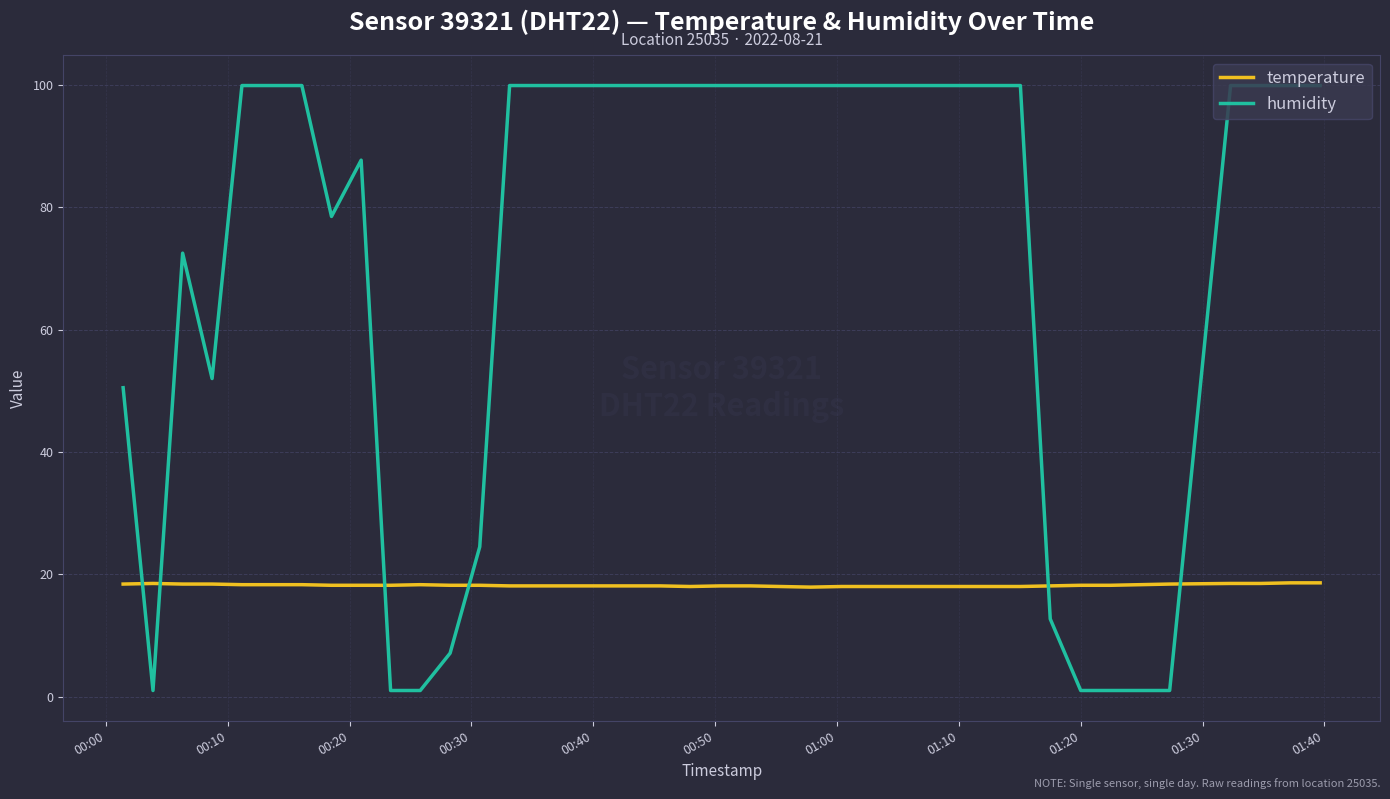

Rank the series by their average value, from lowest to highest.

temperature, humidity